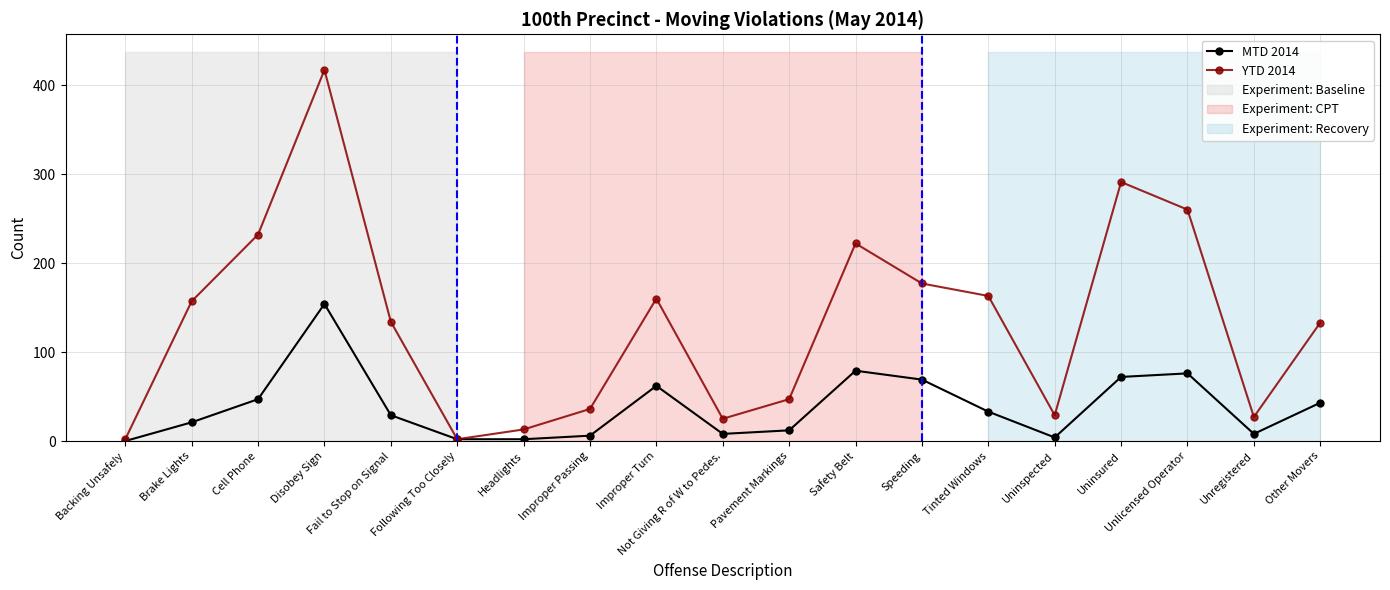

What is the average value of the YTD 2014 series?

133